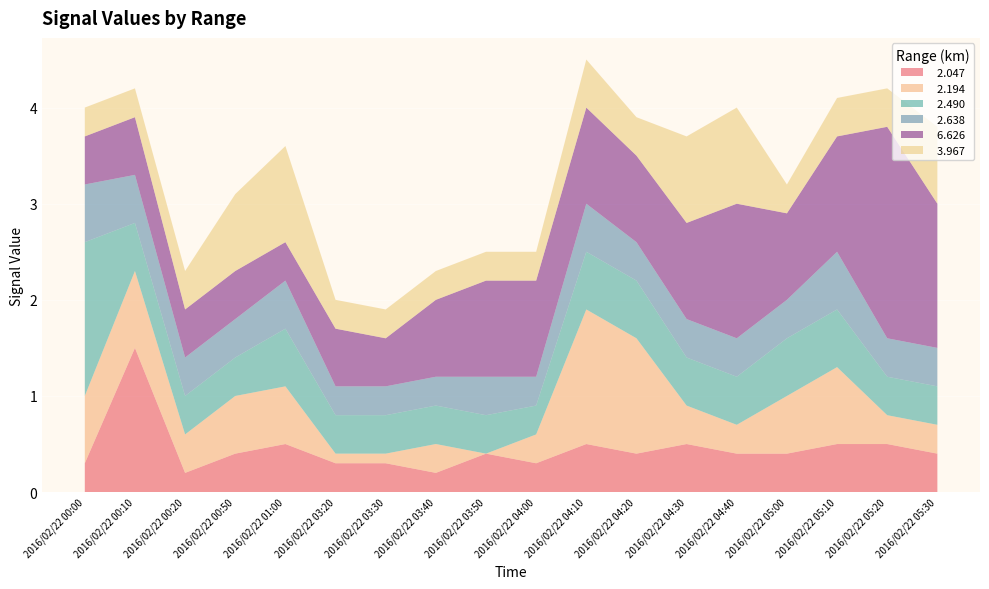

Reading right to left, list all the values displayed in this chart.

  2.047: 0.4	0.5	0.5	0.4	0.4	0.5	0.4	0.5	0.3	0.4	0.2	0.3	0.3	0.5	0.4	0.2	1.5	0.3
  2.194: 0.3	0.3	0.8	0.6	0.3	0.4	1.2	1.4	0.3	0.0	0.3	0.1	0.1	0.6	0.6	0.4	0.8	0.7
  2.490: 0.4	0.4	0.6	0.6	0.5	0.5	0.6	0.6	0.3	0.4	0.4	0.4	0.4	0.6	0.4	0.4	0.5	1.6
  2.638: 0.4	0.4	0.6	0.4	0.4	0.4	0.4	0.5	0.3	0.4	0.3	0.3	0.3	0.5	0.4	0.4	0.5	0.6
  6.626: 1.5	2.2	1.2	0.9	1.4	1.0	0.9	1.0	1.0	1.0	0.8	0.5	0.6	0.4	0.5	0.5	0.6	0.5
  3.967: 0.8	0.4	0.4	0.3	1.0	0.9	0.4	0.5	0.3	0.3	0.3	0.3	0.3	1.0	0.8	0.4	0.3	0.3